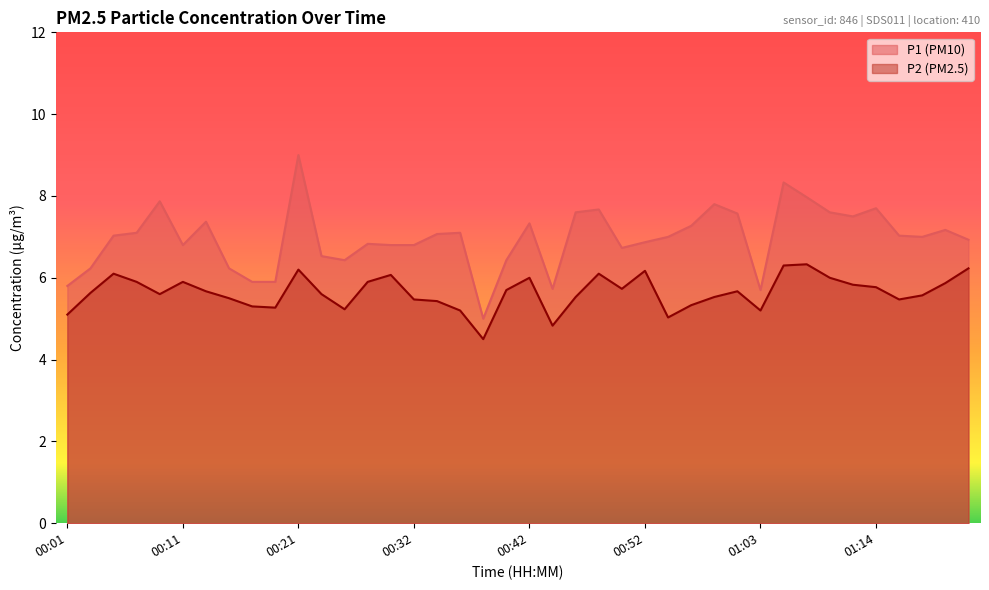

True or false: P1 has more than 0 interior local peaks.

True